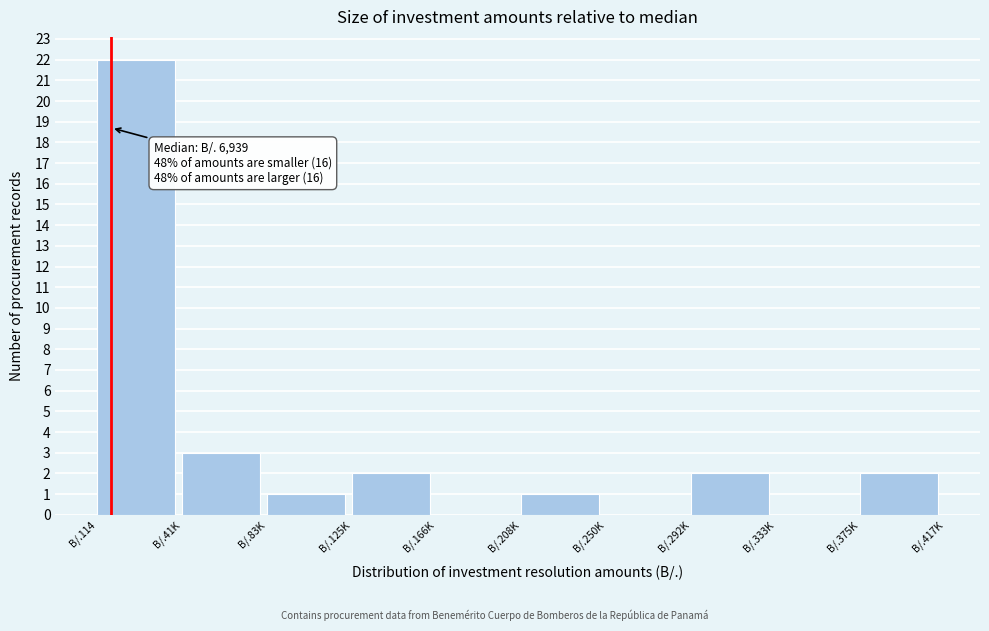

Reading left to right, transcribe all the data shown in this chart.

B/.114=22	B/.41K=3	B/.83K=1	B/.125K=2	B/.166K=0	B/.208K=1	B/.250K=0	B/.292K=2	B/.333K=0	B/.375K=2